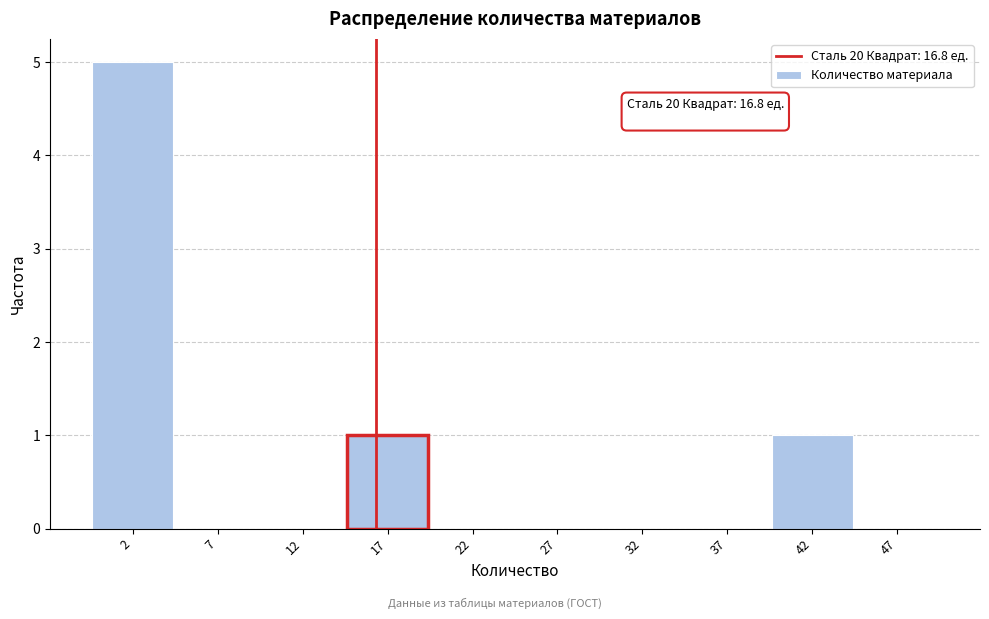

Reading left to right, extract all data points from this chart.

2=5	7=0	12=0	17=1	22=0	27=0	32=0	37=0	42=1	47=0